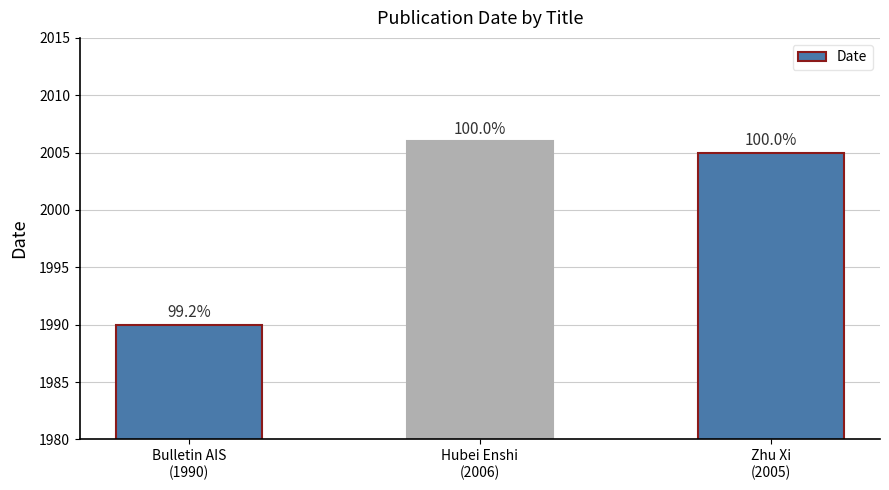

Does the chart contain any negative values?

No